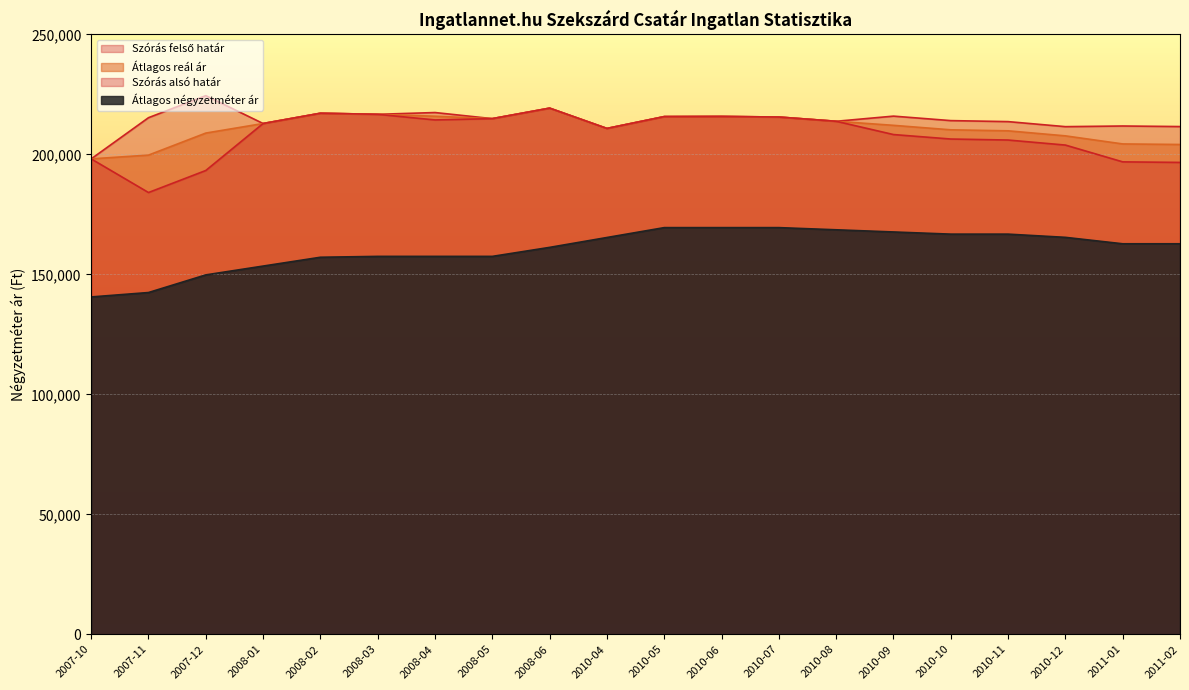

At which category does the chart reach its minimum across all series?

2007-10